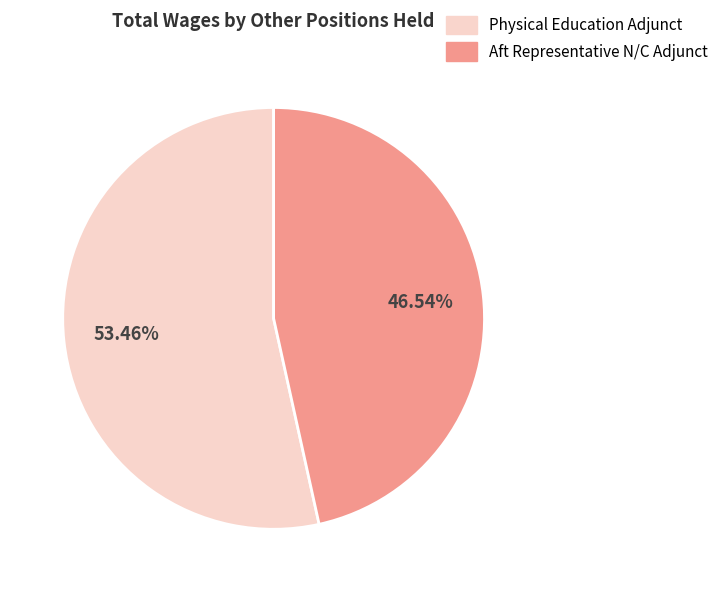

Is there a majority slice in this chart?

Yes